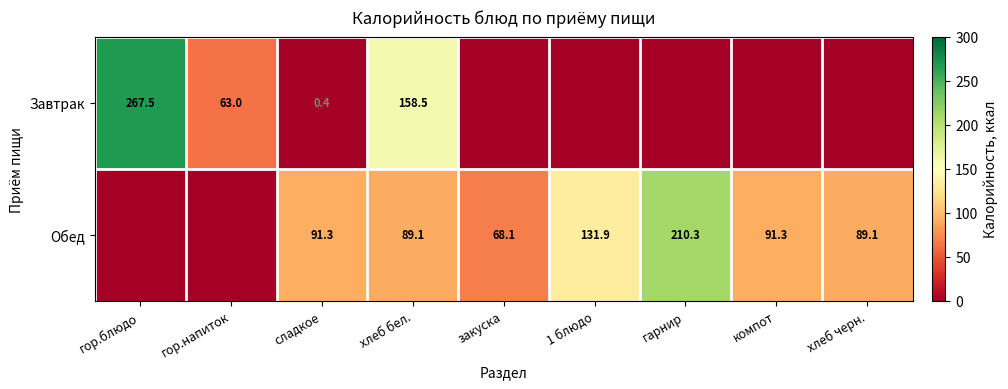

Is it true that Завтрак equals 389.2 at гор.блюдо?

False